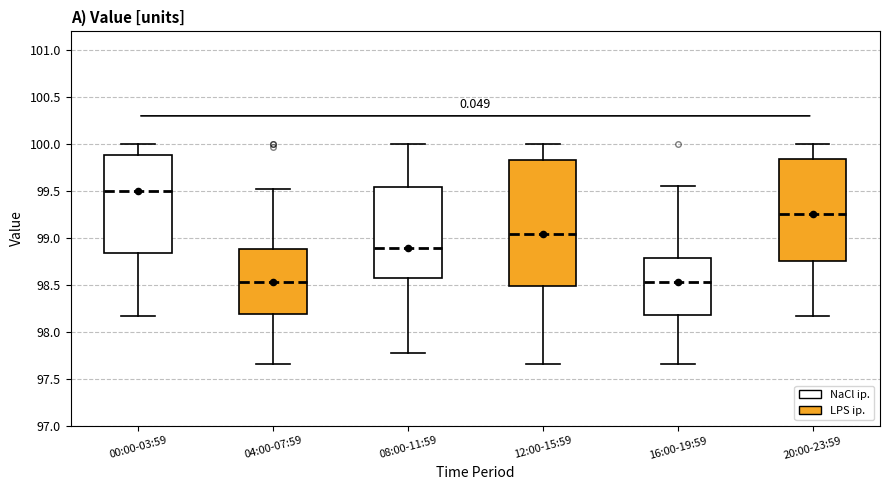

Reading left to right, read every box against the y-axis: the position of its median line, the range the box covers, and the ends of its whiskers. The values are not printed on the chart, so give them approximately, as read against the axis.

00:00-03:59: median 99.50, box 98.85 to 99.90, whiskers 98.15 to 100.00
04:00-07:59: median 98.55, box 98.20 to 98.90, whiskers 97.65 to 99.50
08:00-11:59: median 98.90, box 98.55 to 99.55, whiskers 97.75 to 100.00
12:00-15:59: median 99.05, box 98.50 to 99.85, whiskers 97.65 to 100.00
16:00-19:59: median 98.55, box 98.20 to 98.80, whiskers 97.65 to 99.55
20:00-23:59: median 99.25, box 98.75 to 99.85, whiskers 98.15 to 100.00